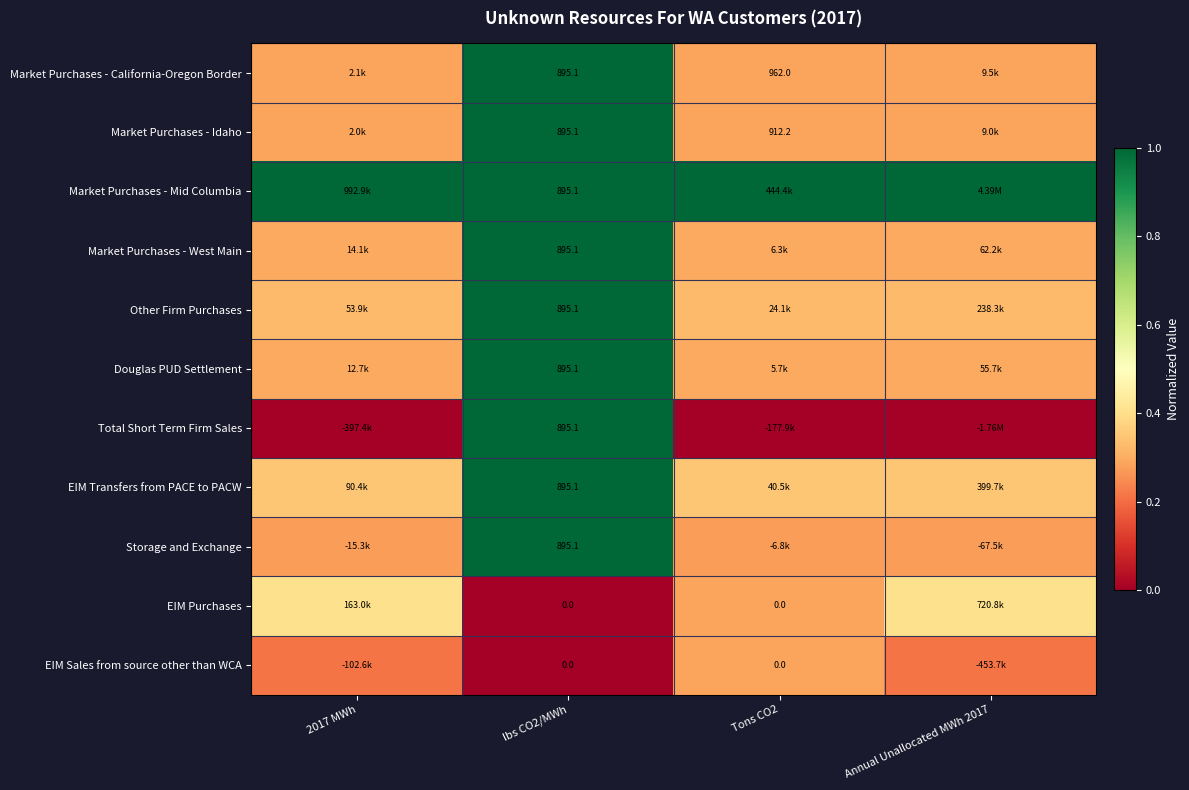

At which label does Storage and Exchange reach its minimum?

Tons CO2